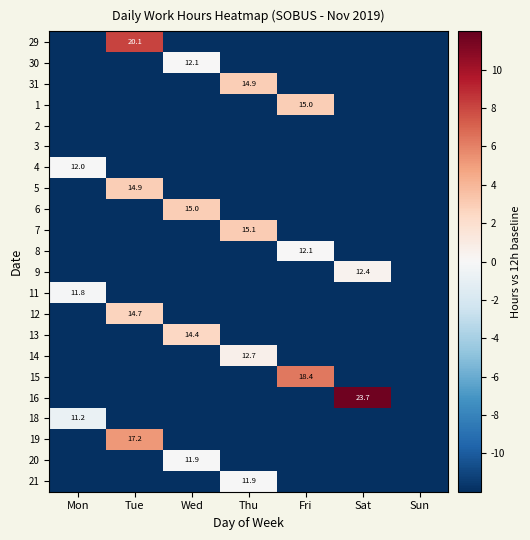

True or false: 11 has a value of 20.2 at Mon.

False